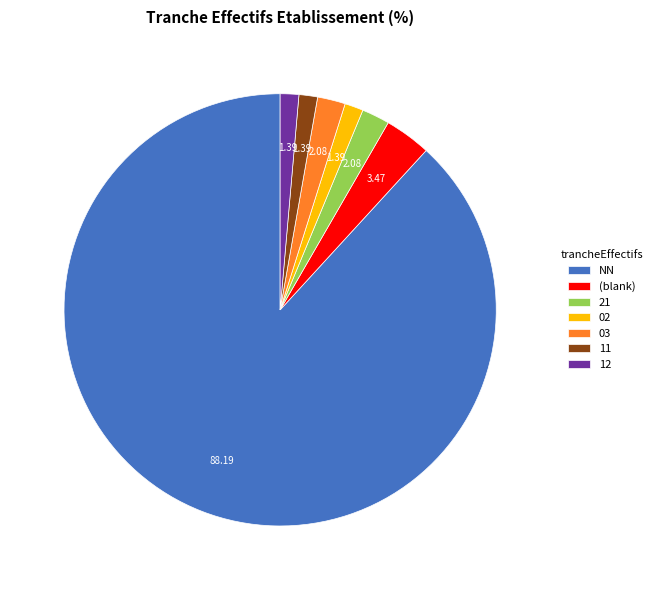

Is the sum of 21 and 02 greater than half?

No